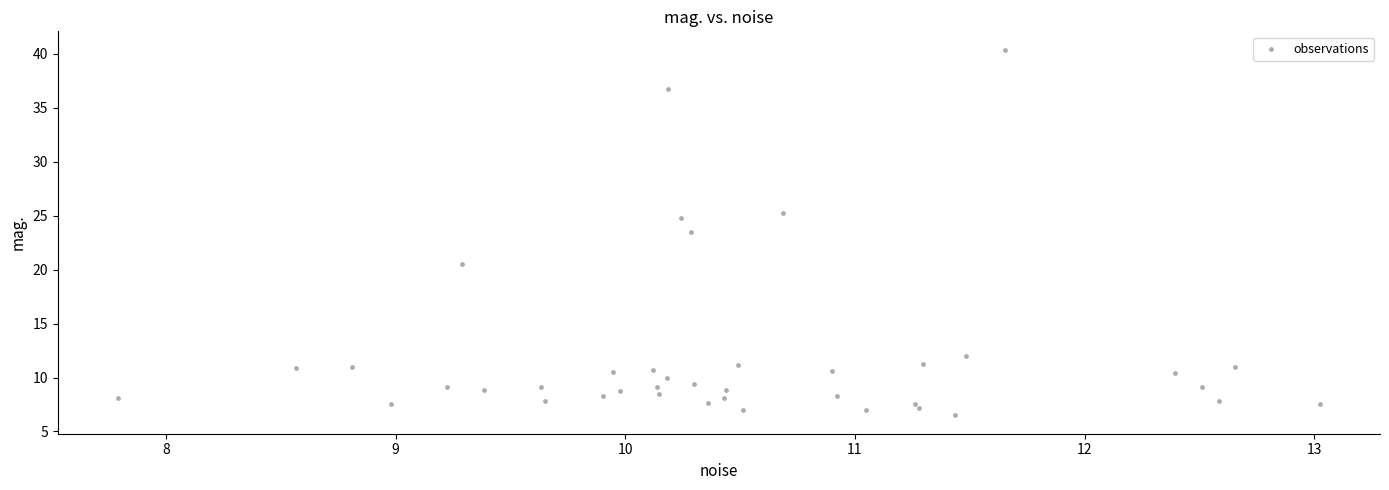

What is the range of X values (max minus min)?

5.2